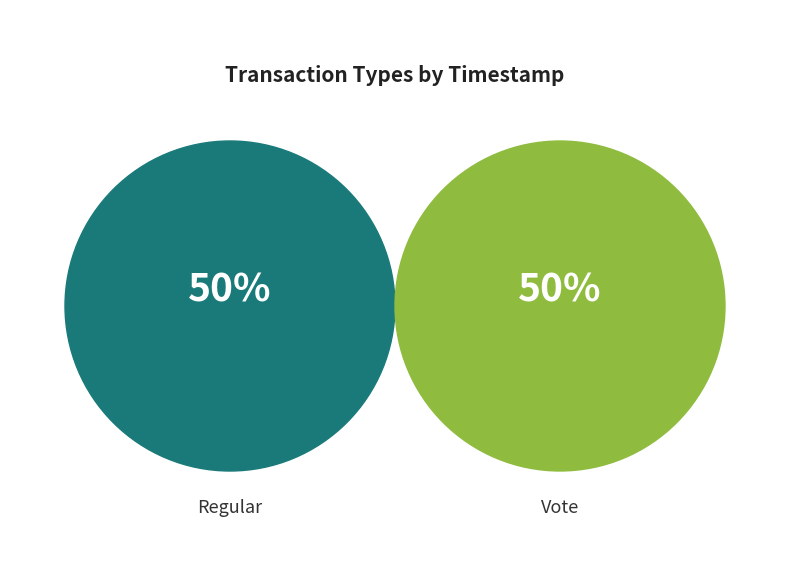

What percentage is the Regular slice, to the nearest percent?

50%